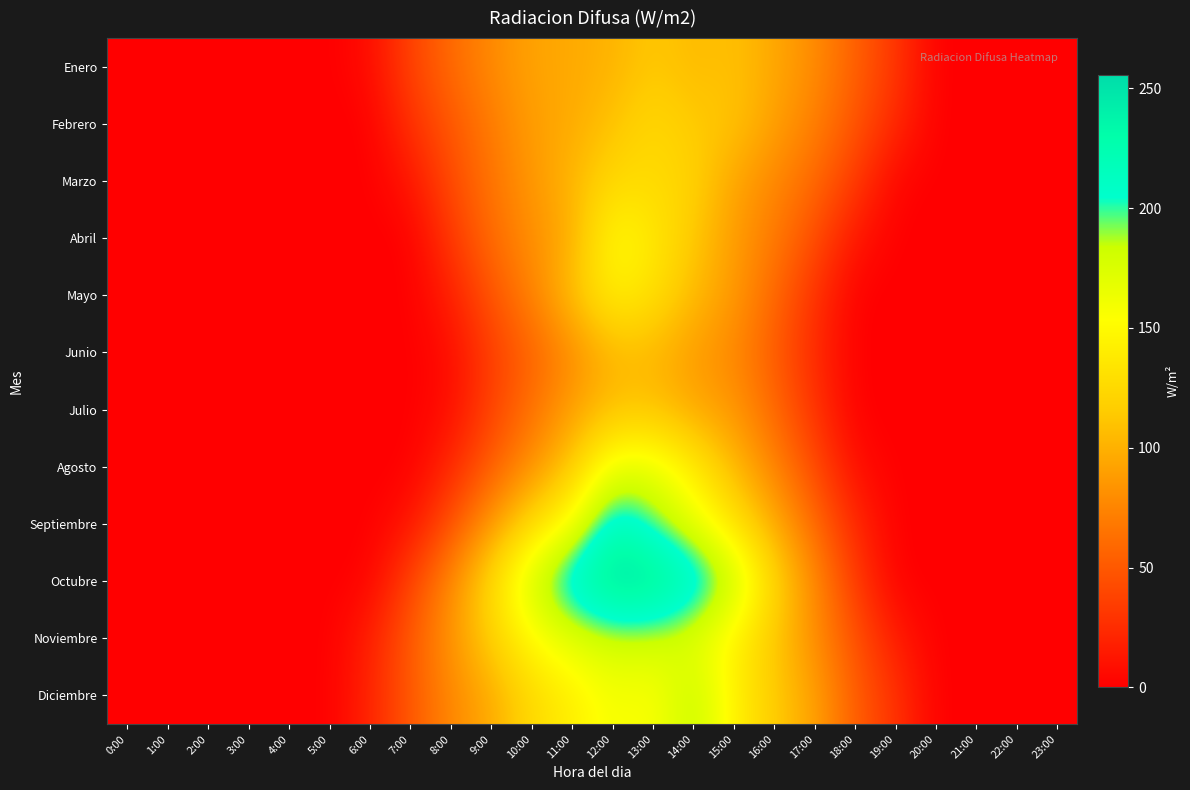

At which category is the sum across all series the highest?

12:00